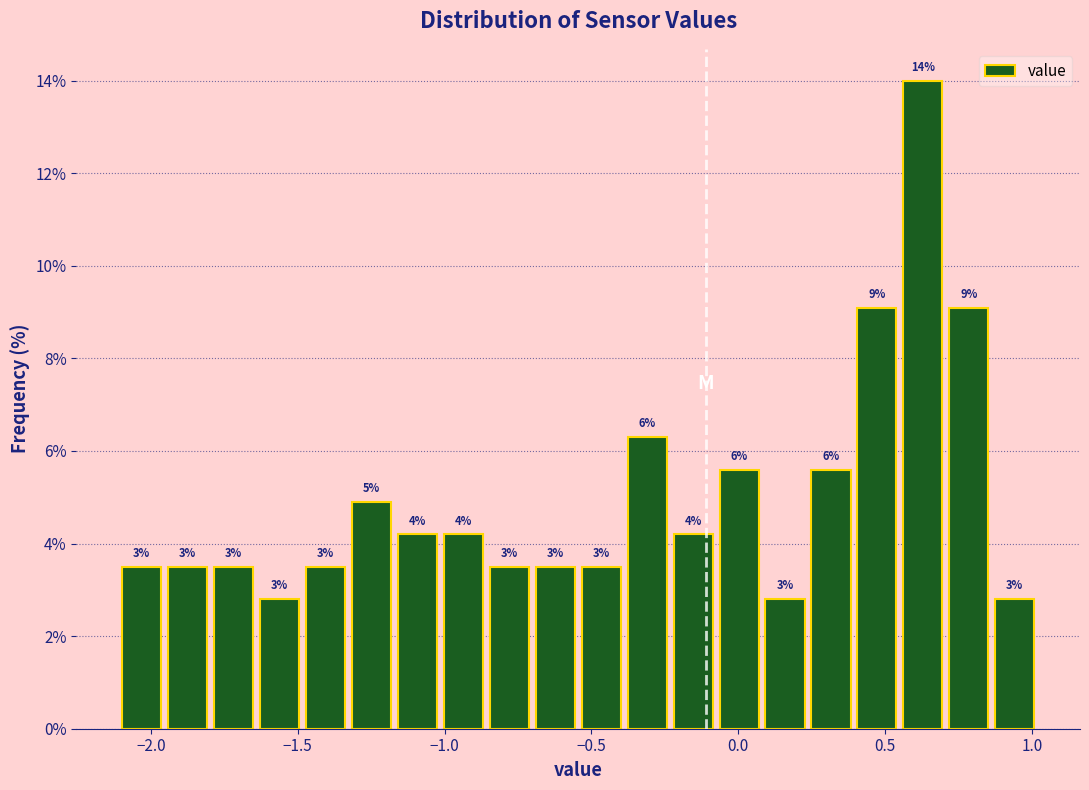

Around what value on the x-axis is the tallest bar? Give the approximate position of its centre, as read against the axis.

0.65